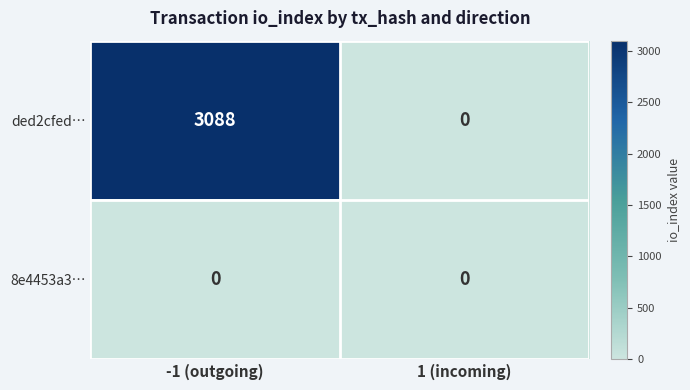

At -1 (outgoing), list the series in order from smallest to largest.

8e4453a3…, ded2cfed…